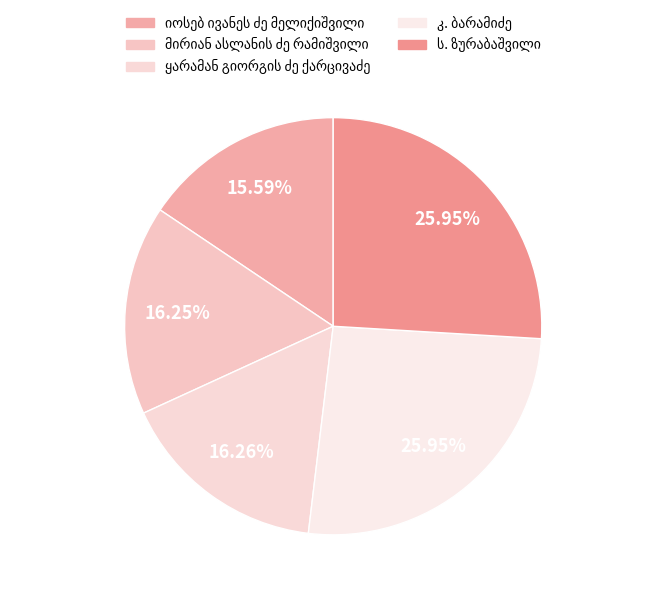

To the nearest percent, what is the average slice percentage?

20%